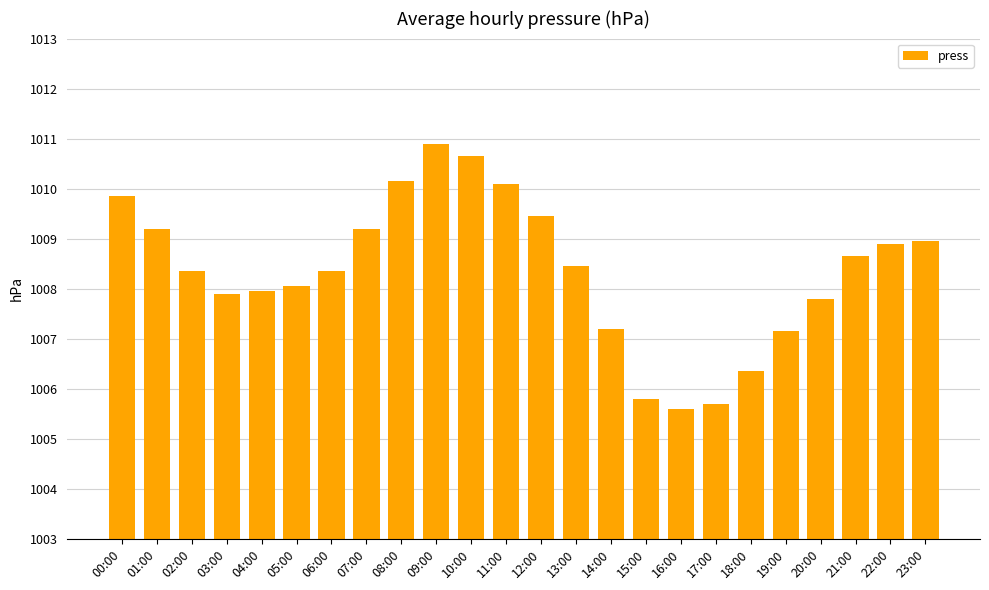

What is the difference between the maximum and minimum values?

5.3